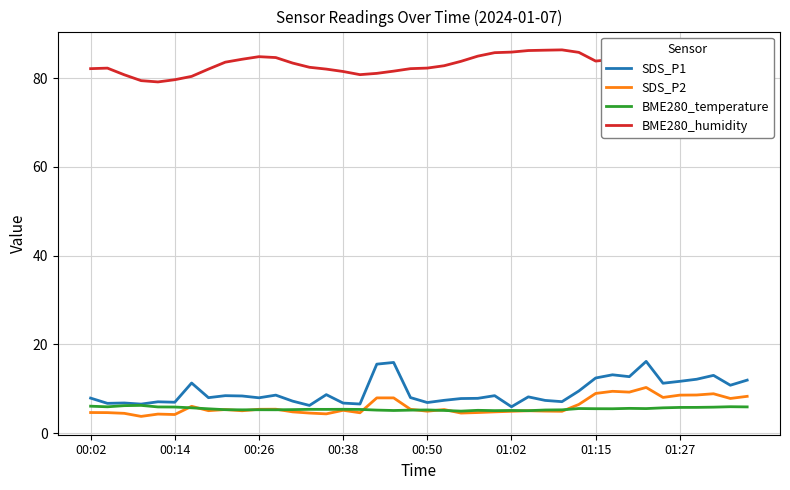

Rank the series by their maximum value, from lowest to highest.

BME280_temperature, SDS_P2, SDS_P1, BME280_humidity